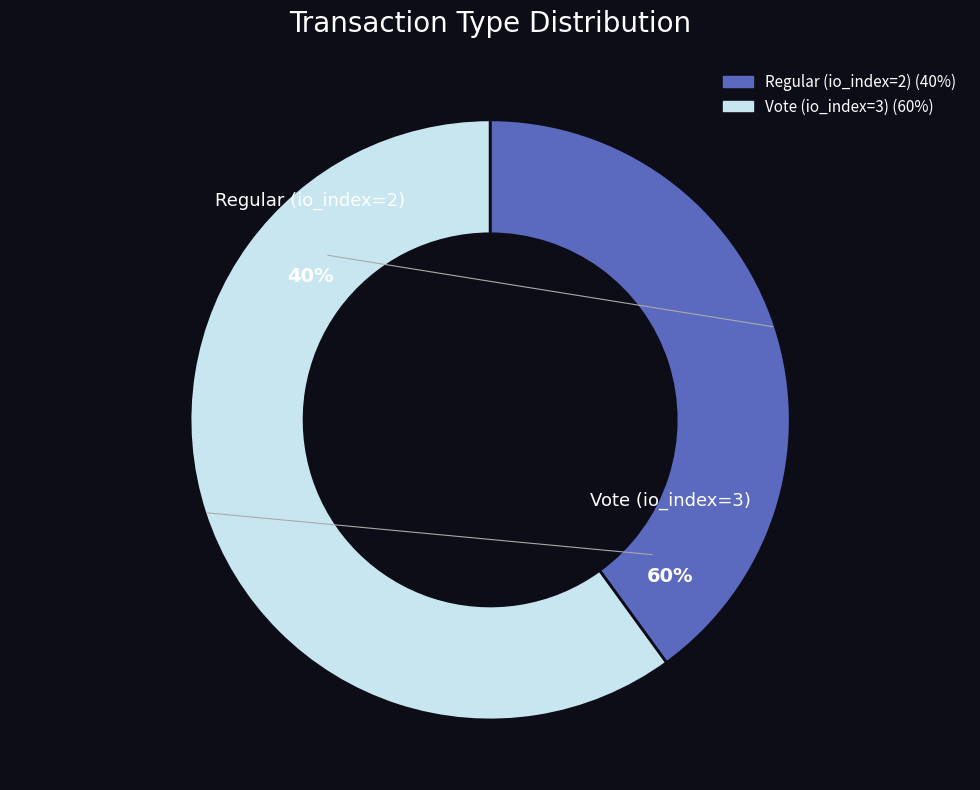

To the nearest percent, what is the average slice percentage?

50%